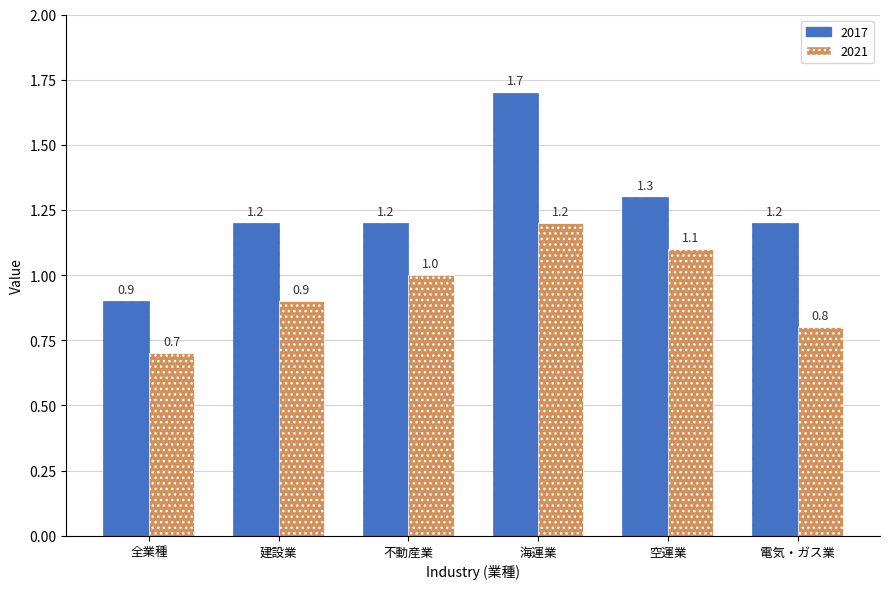

The 2017 series shows 1.2 at 電気・ガス業. True or false?

True